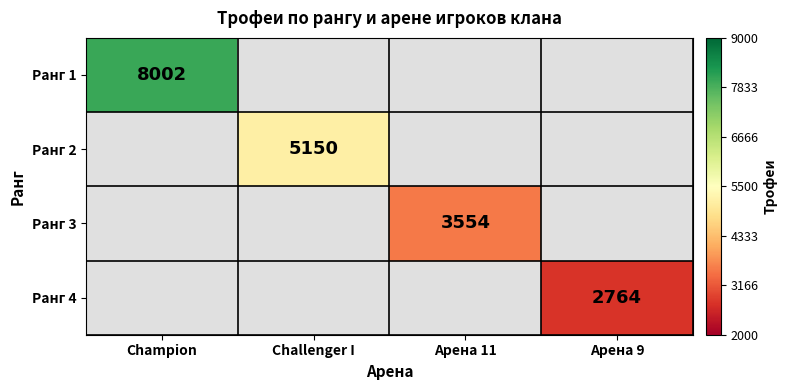

True or false: Ранг 2 has a value of 2591.0 at Challenger I.

False